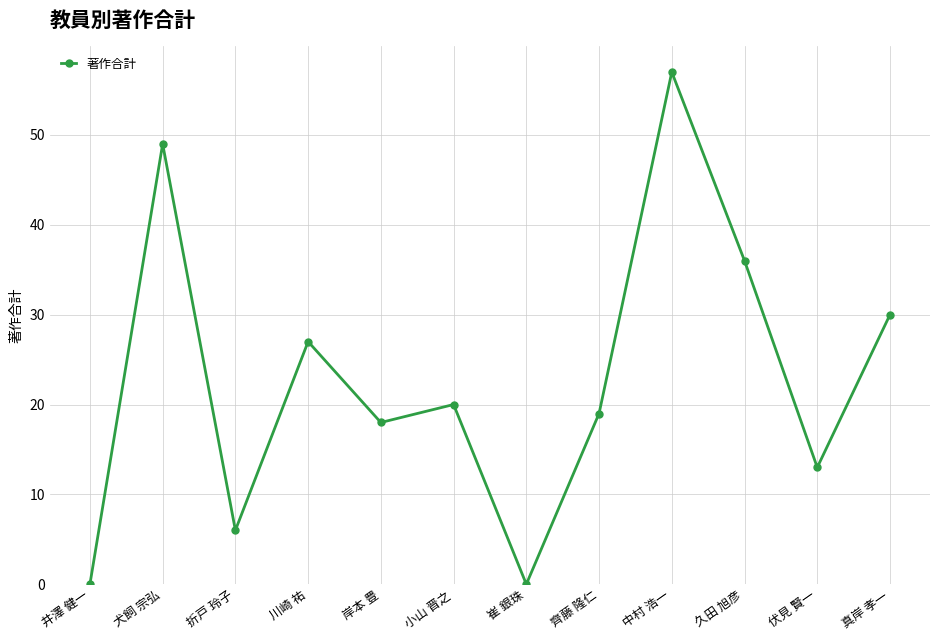

What is the sum of all values?

275